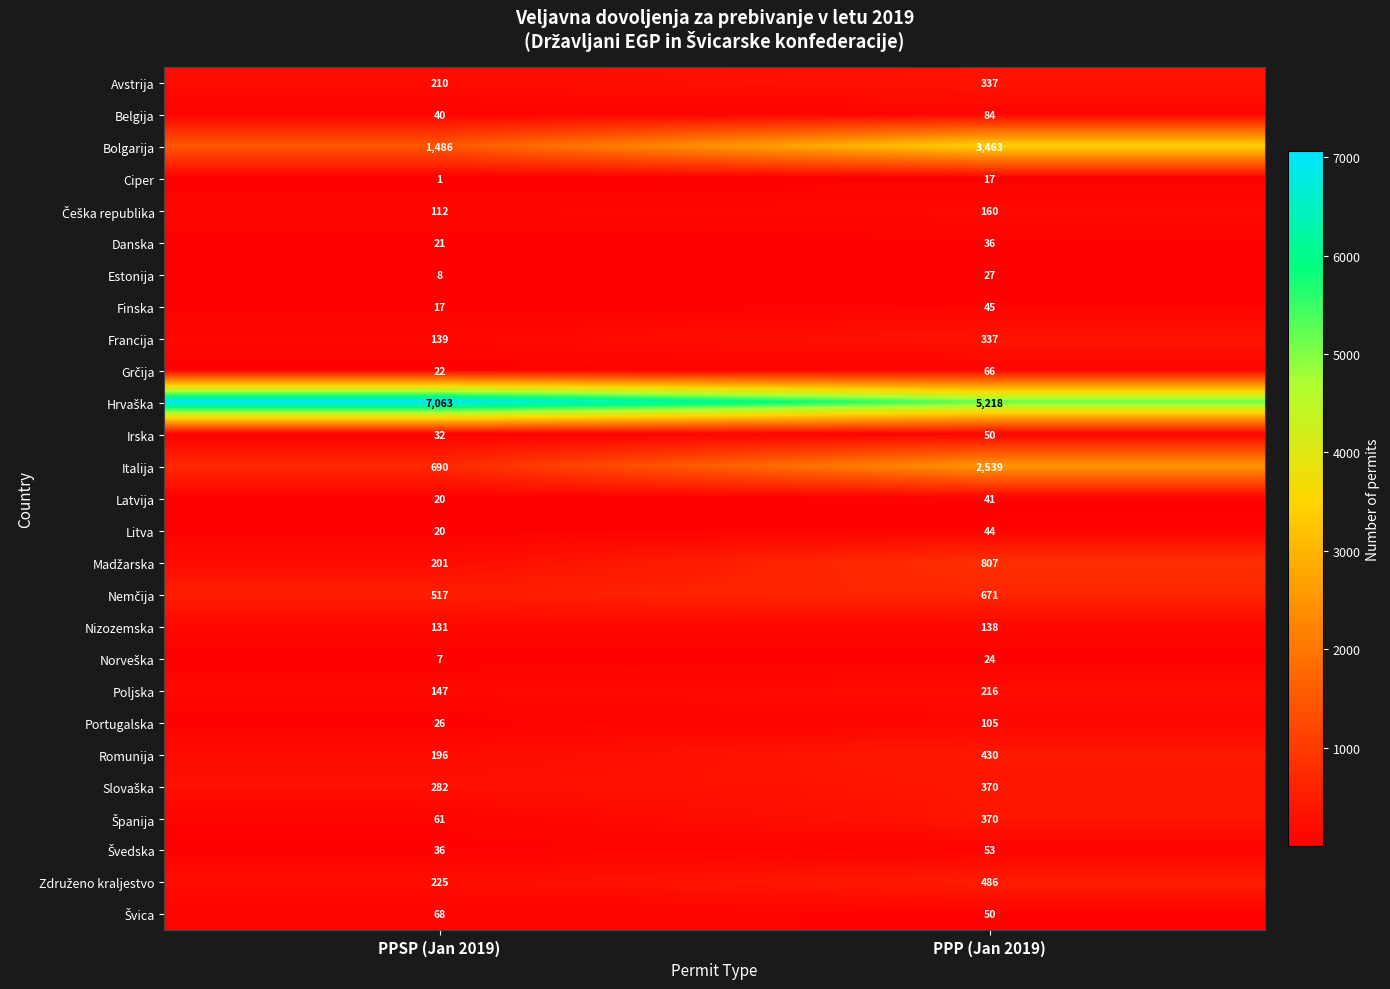

What value does the Avstrija series have at PPSP (Jan 2019), to the nearest 10?

210